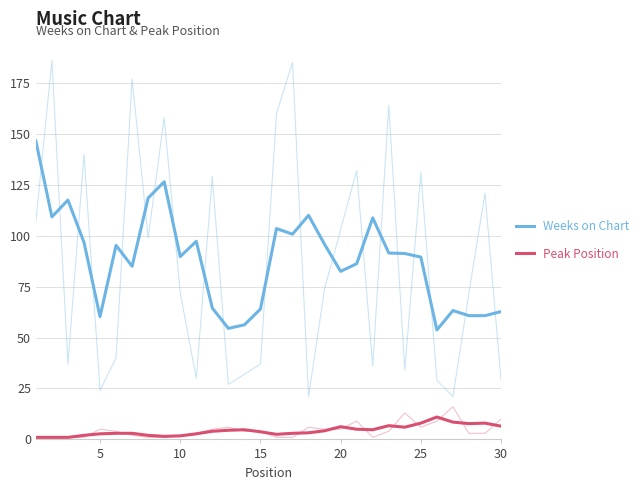

Rank the series by their average value, from lowest to highest.

Peak Position, Weeks on Chart